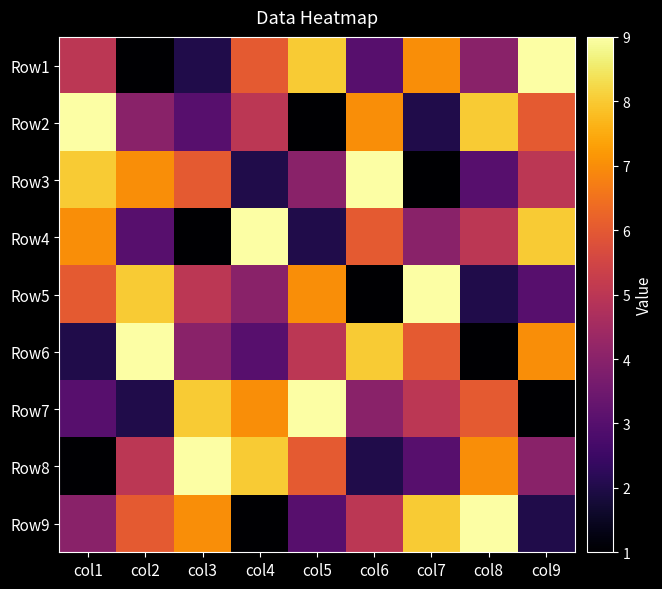

What is the difference between the highest and lowest values at col5?

8